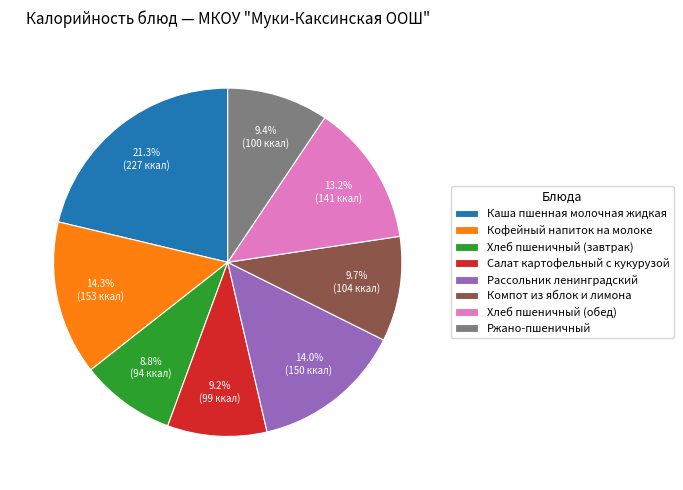

To the nearest percent, what is the difference between the Салат картофельный с кукурузой and Хлеб пшеничный (обед) slice percentages?

4%